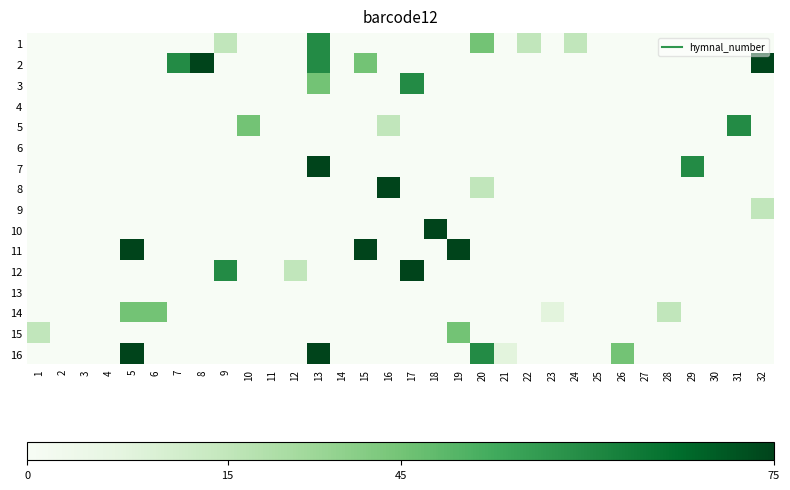

How many series are shown in this chart?

16